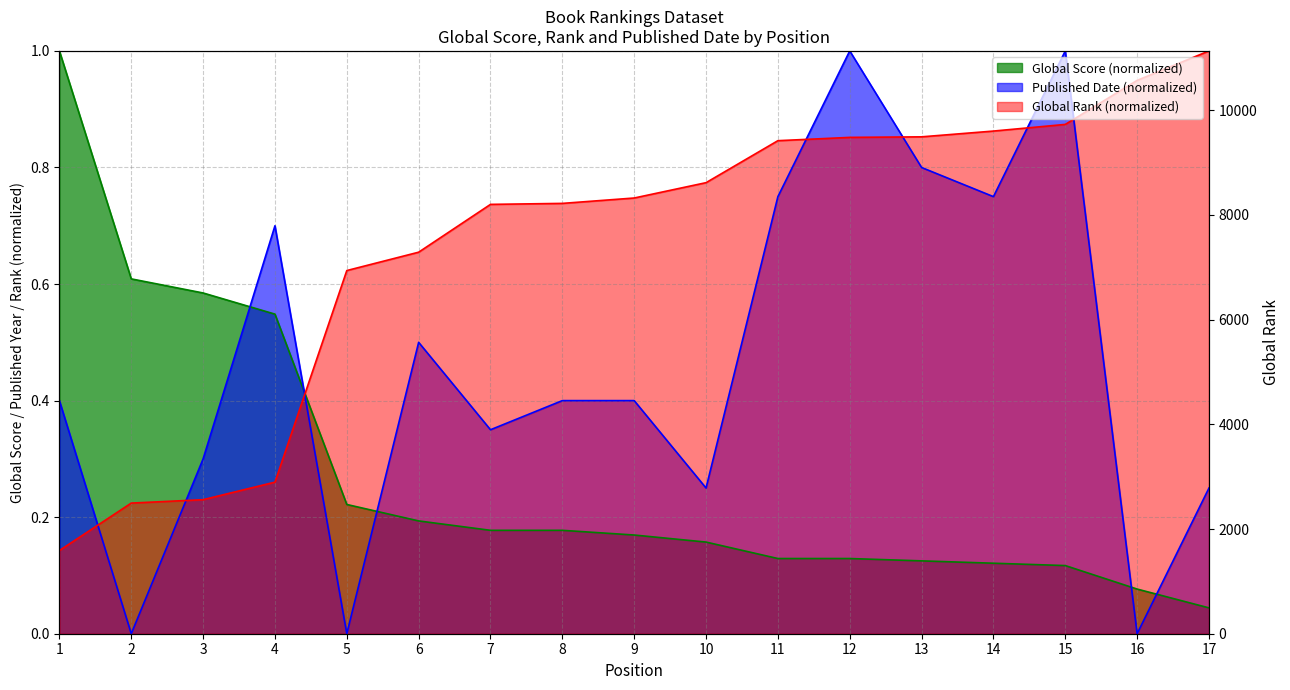

What is the average value?

7091